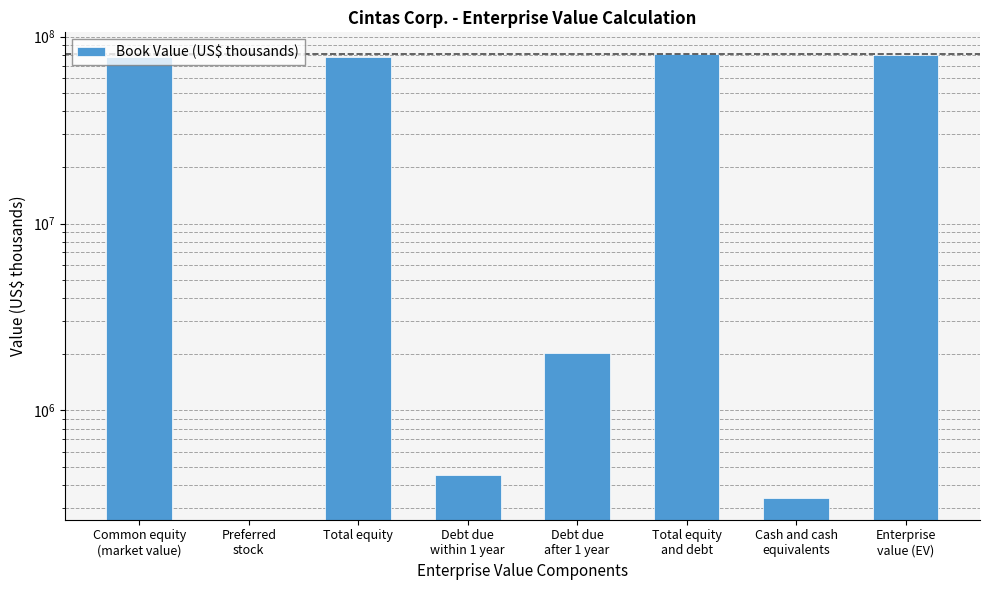

Where is the data nearest to the value 40109133?

Common equity
(market value)